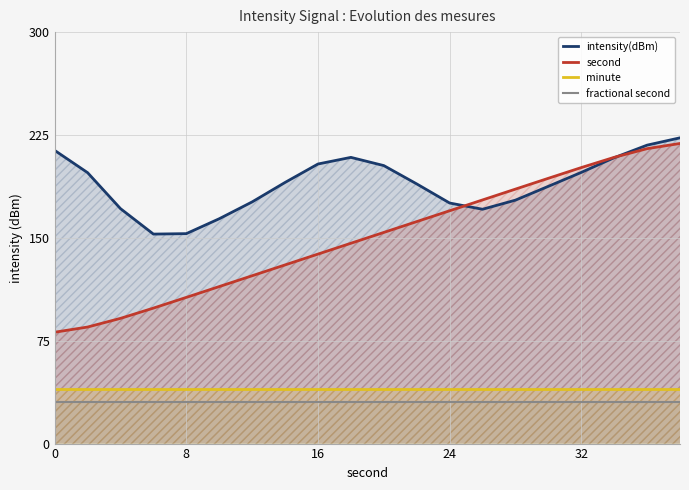

At 24, list the series in order from largest to smallest.

intensity(dBm), second, minute, fractional second